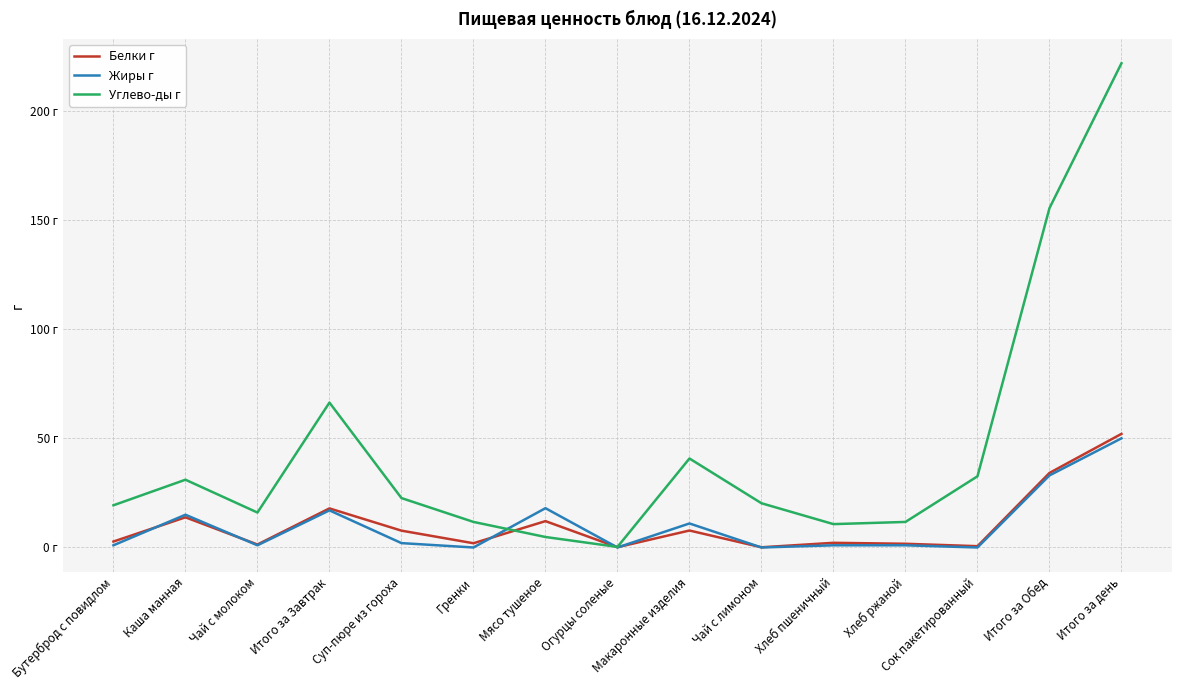

True or false: Белки г has more than 2 points higher than both neighbors.

True